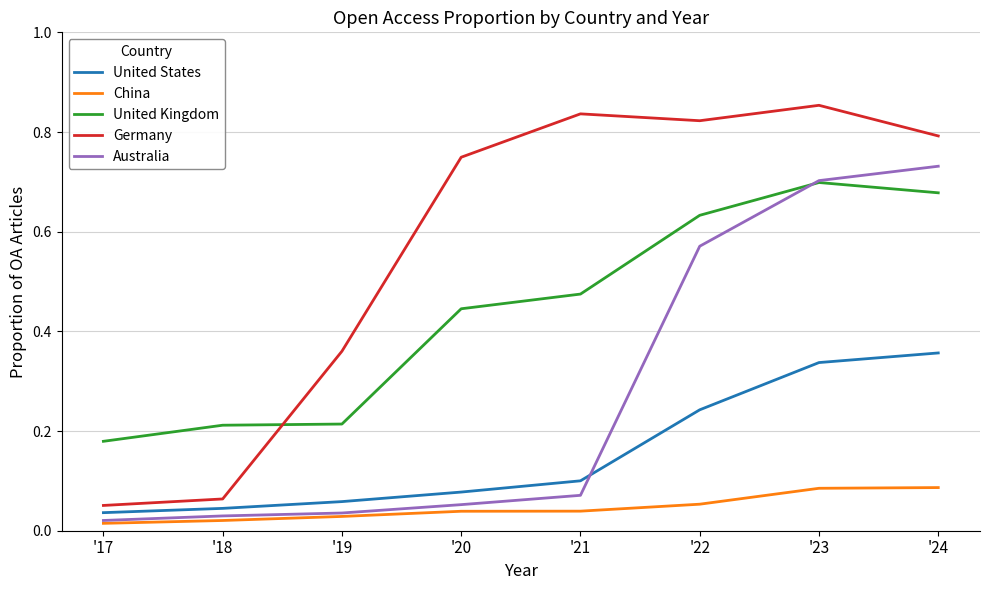

True or false: Australia has a value of 1.1 at '24.

False